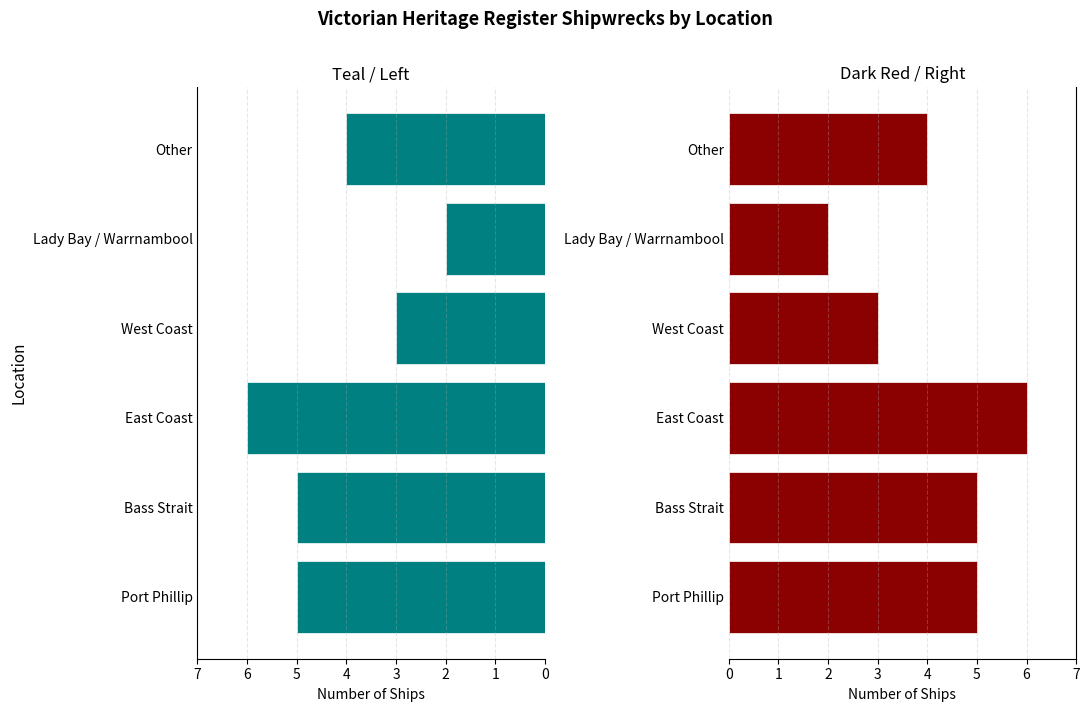

What is the value of the Ships (Left) bar at the 3rd from the left?

6